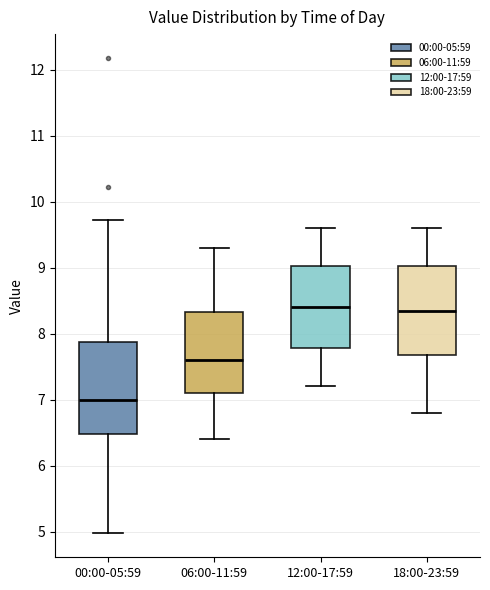

Where does the lower whisker of the box for 18:00-23:59 end on the y-axis? The values are not printed on the chart, so give them approximately, as read against the axis.

6.8